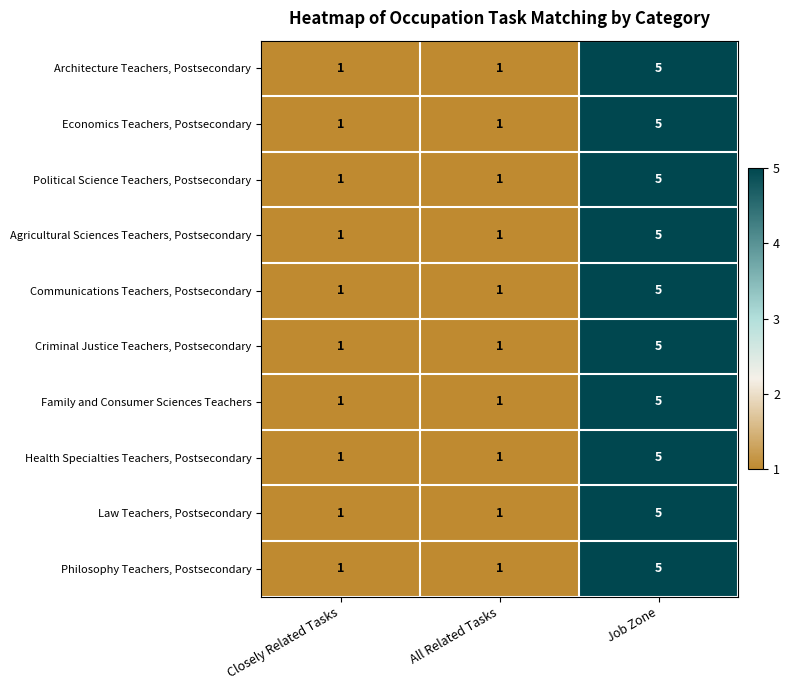

What is the greatest value displayed?

5